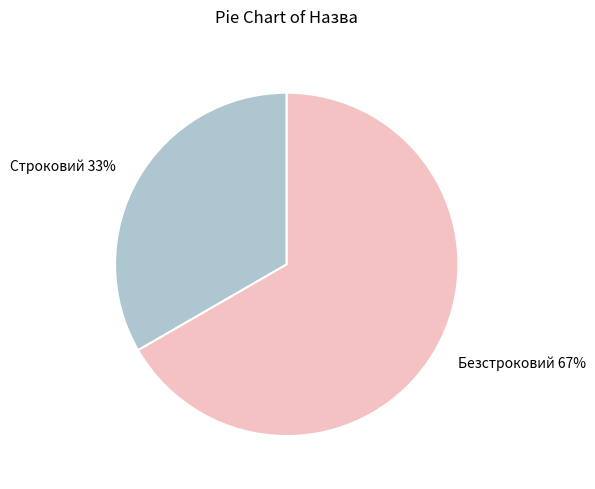

The Безстроковий slice represents 75% of the pie. True or false?

False